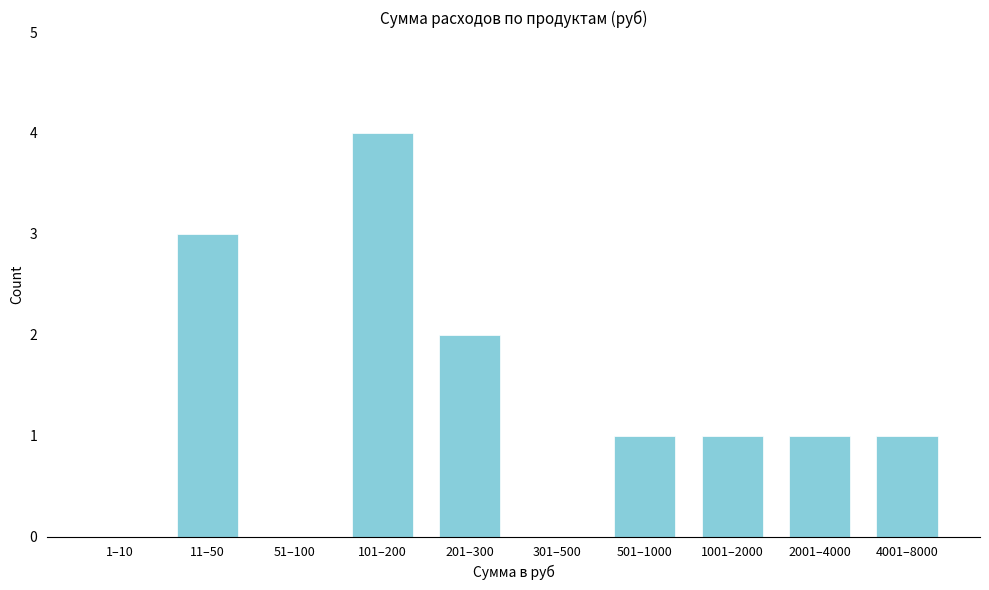

Reading left to right, what are all the values shown in this chart?

1–10=0	11–50=3	51–100=0	101–200=4	201–300=2	301–500=0	501–1000=1	1001–2000=1	2001–4000=1	4001–8000=1